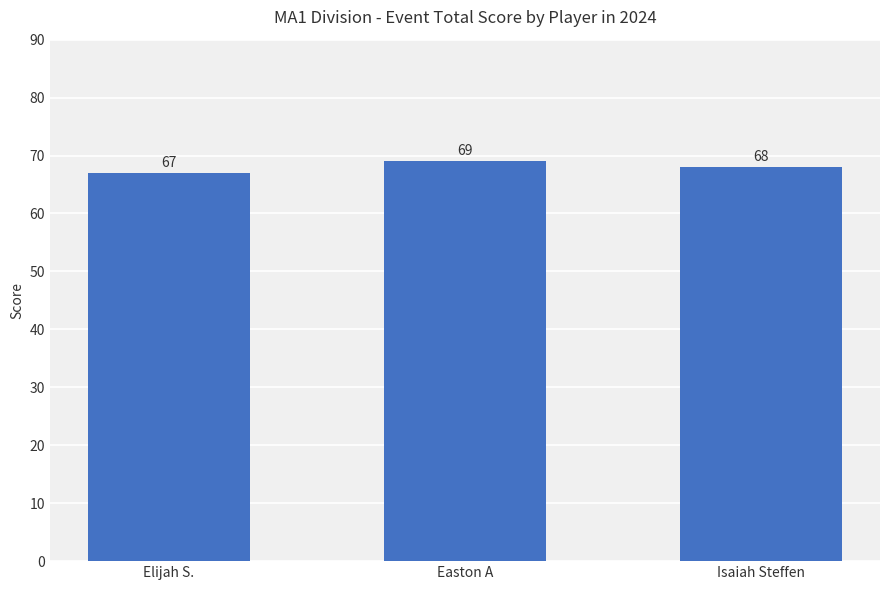

At which category does the chart reach its minimum across all series?

Elijah S.